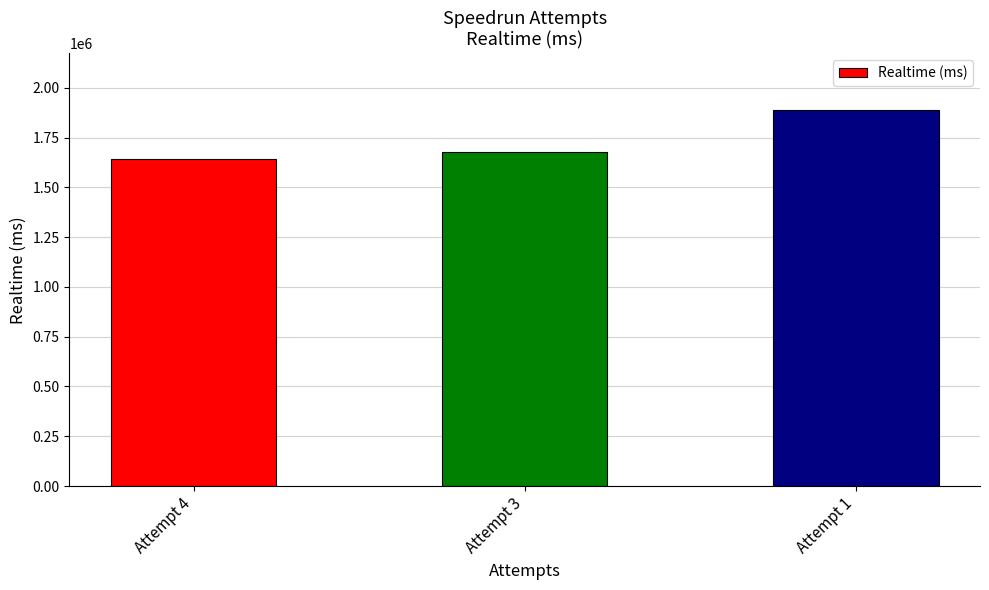

What is the change in value from Attempt 4 to Attempt 3?

+34073